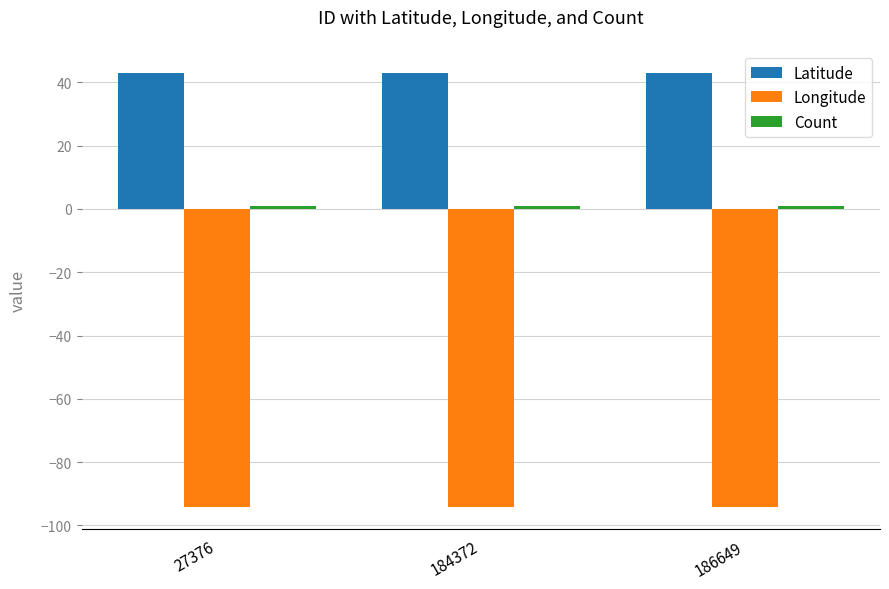

Is it true that Longitude equals -94.2 at 186649?

True